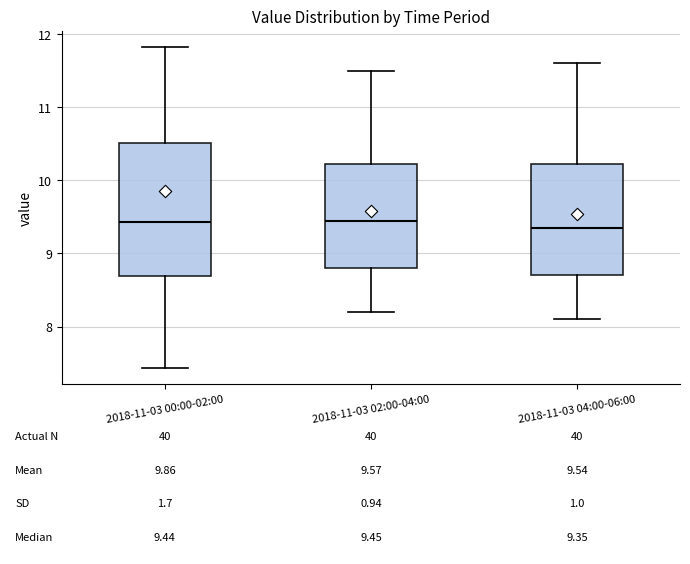

Which box is the tallest, from its lower edge to its upper edge?

2018-11-03 00:00-02:00